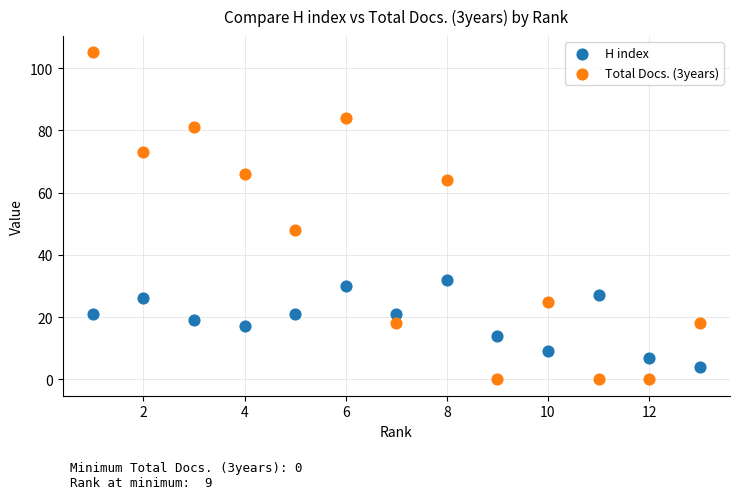

Across all data points, what is the range of Y values (max minus min)?

105